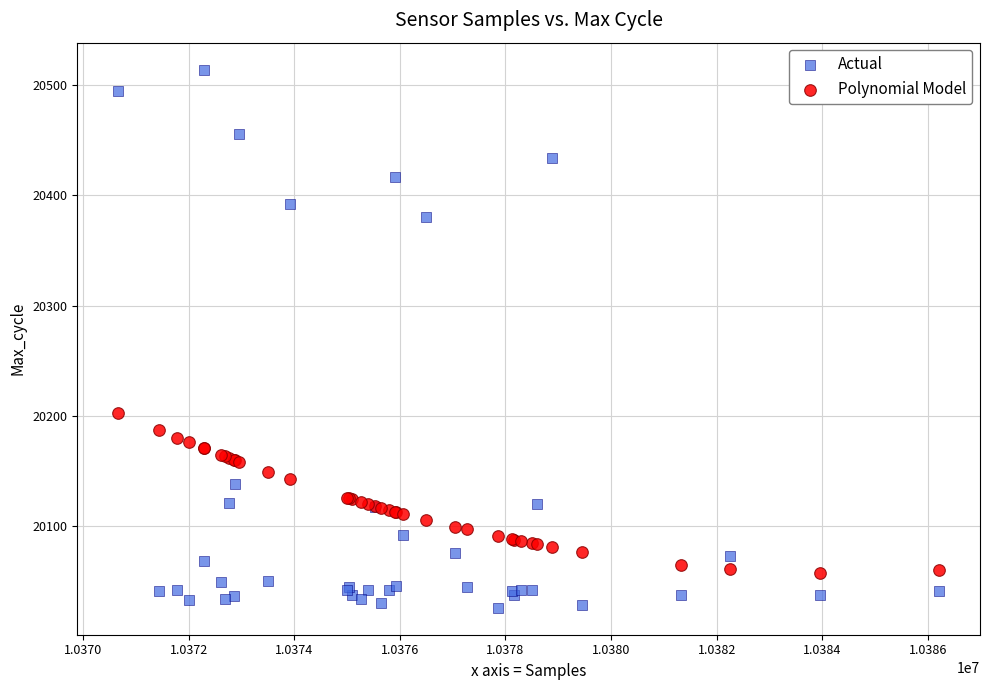

Which series reaches the minimum Y coordinate?

Actual